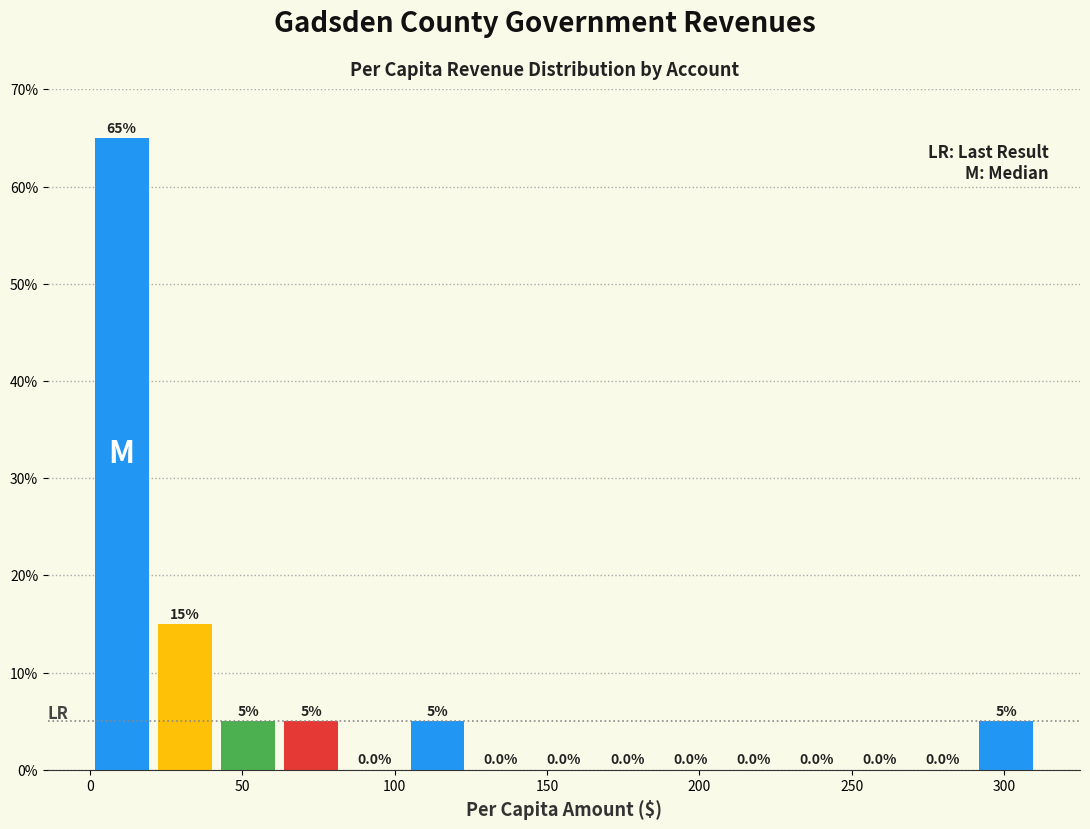

Reading left to right, list every bar in this chart as the range it spans on the x-axis followed by its height. The bar edges are not printed on the chart, so give them approximately, as read against the axis.

0 to 20: 65.0
20 to 40: 15.0
40 to 60: 5.0
60 to 85: 5.0
85 to 105: 0.0
105 to 125: 5.0
125 to 145: 0.0
145 to 165: 0.0
165 to 185: 0.0
185 to 205: 0.0
205 to 230: 0.0
230 to 250: 0.0
250 to 270: 0.0
270 to 290: 0.0
290 to 310: 5.0